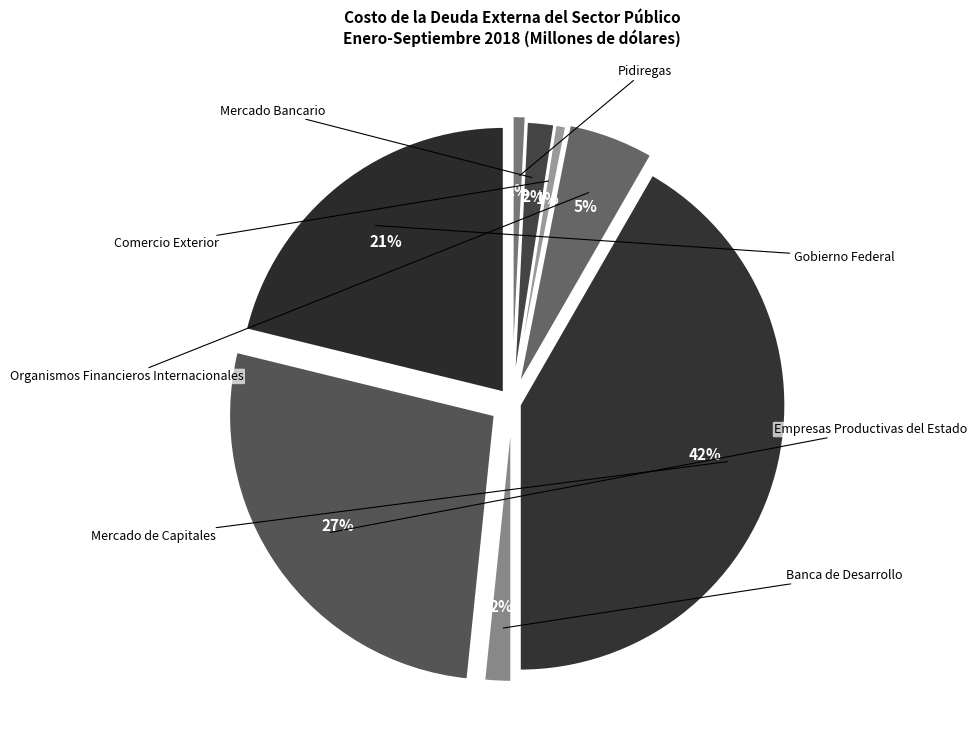

Is there any slice that represents more than half of the pie?

No